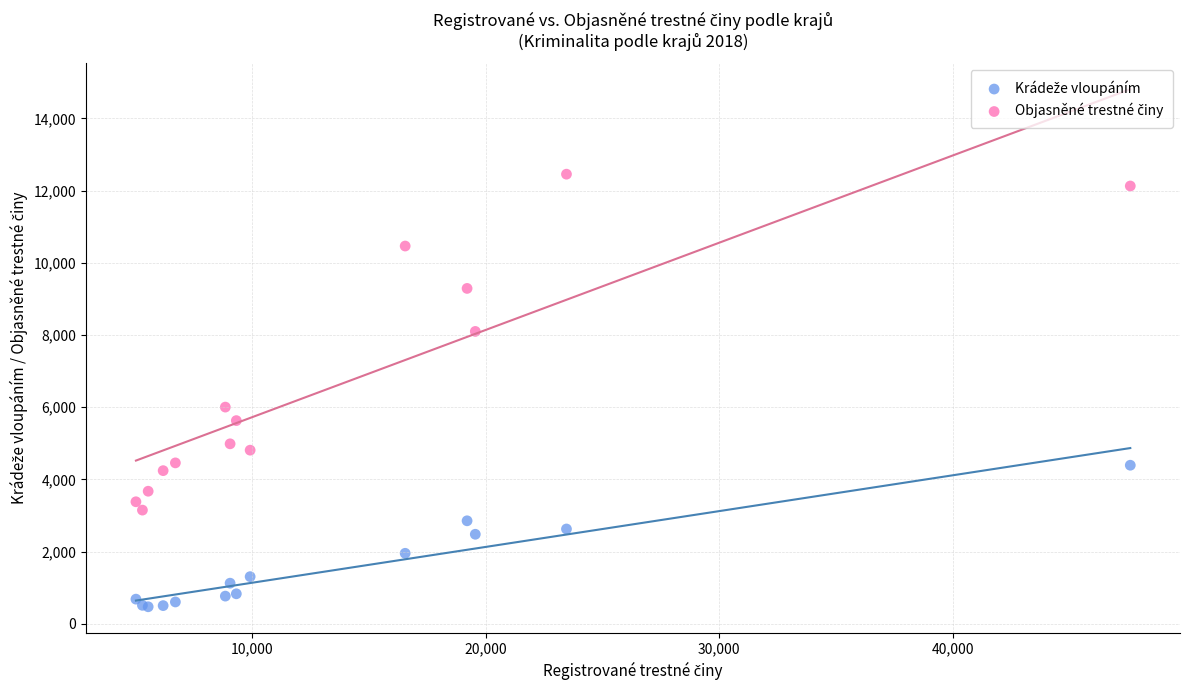

What is the X range (max minus min) for the scatter plot?

42567